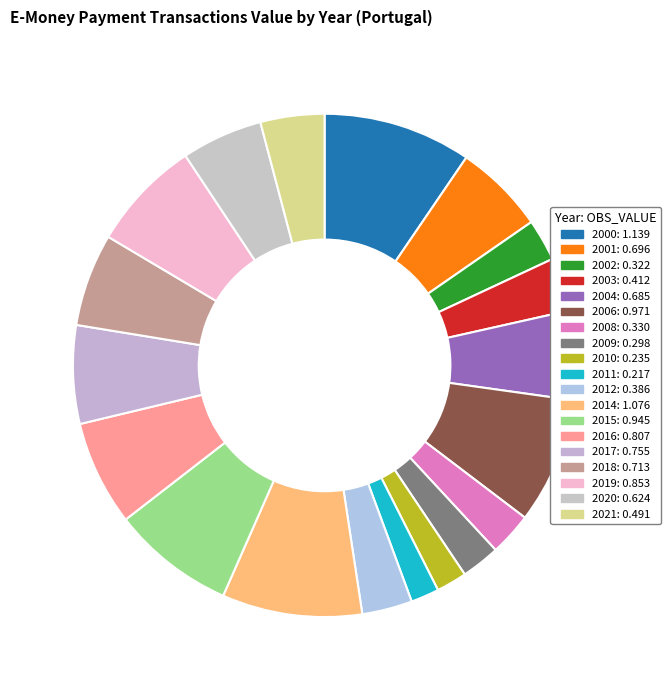

Does 2020 account for over 50% of the chart?

No